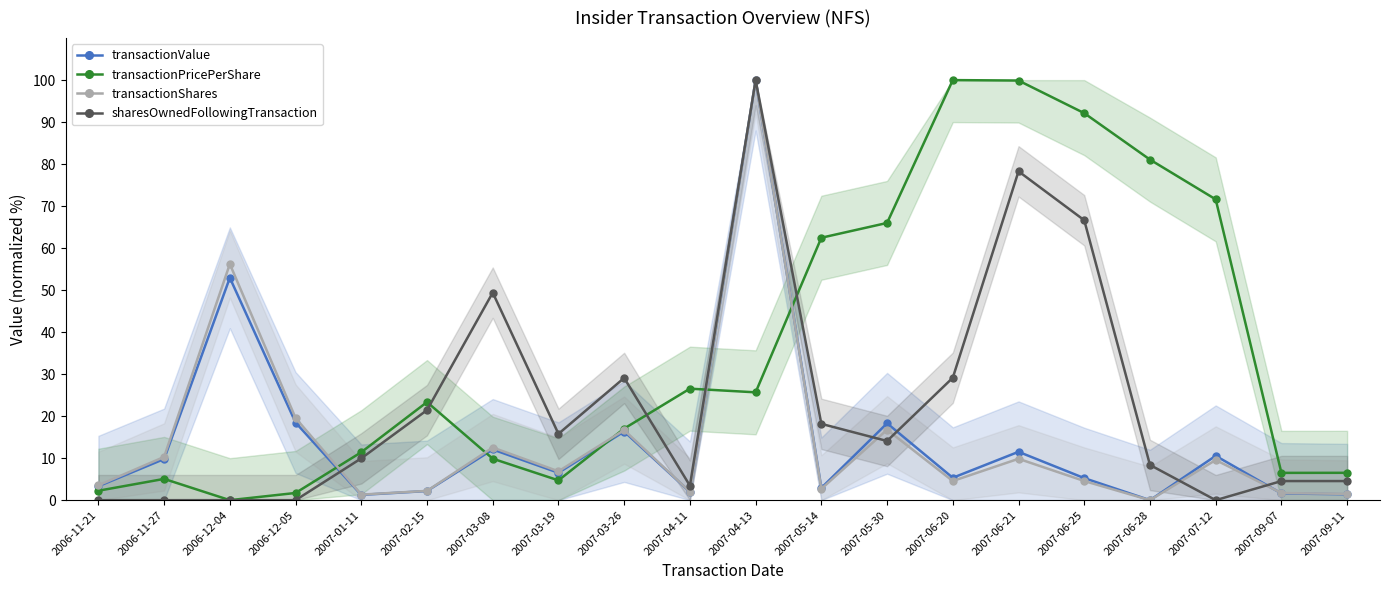

At how many categories does at least one series exceed 32?

10